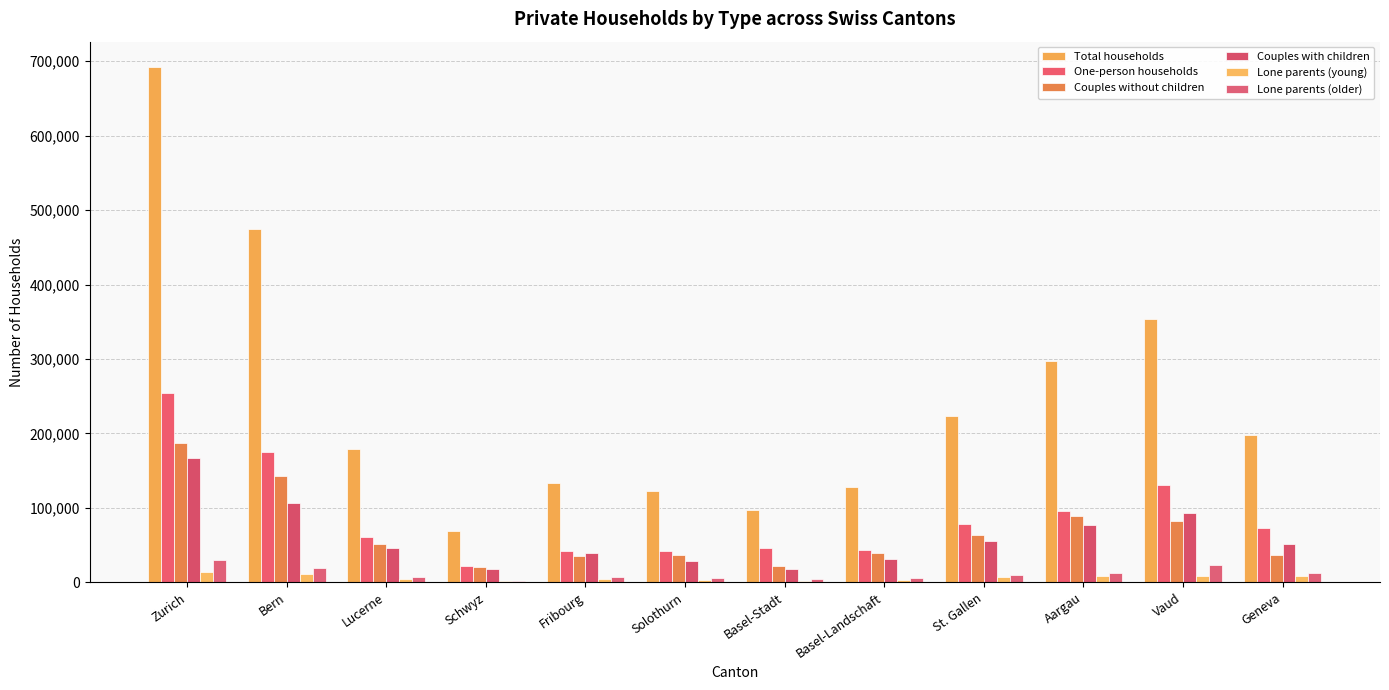

Between Zurich and Basel-Landschaft, which is larger?

Zurich